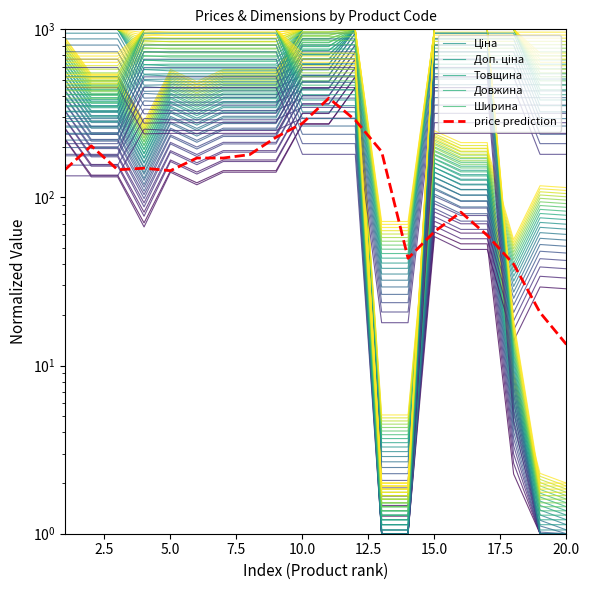

What is the difference between the maximum and minimum values in the Доп. ціна series?

998.7